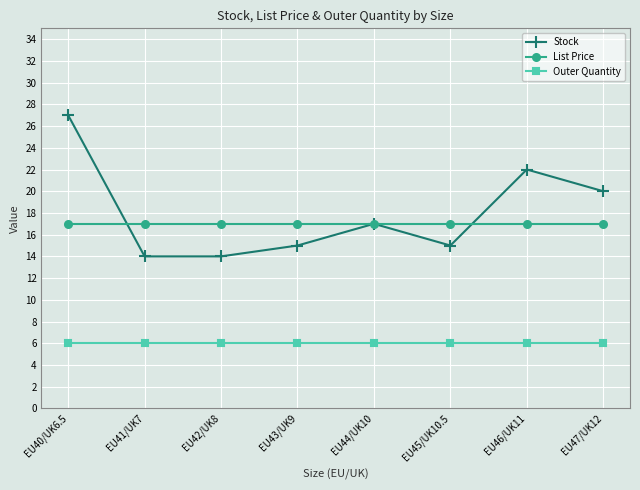

At which category is the sum across all series the highest?

EU40/UK6.5